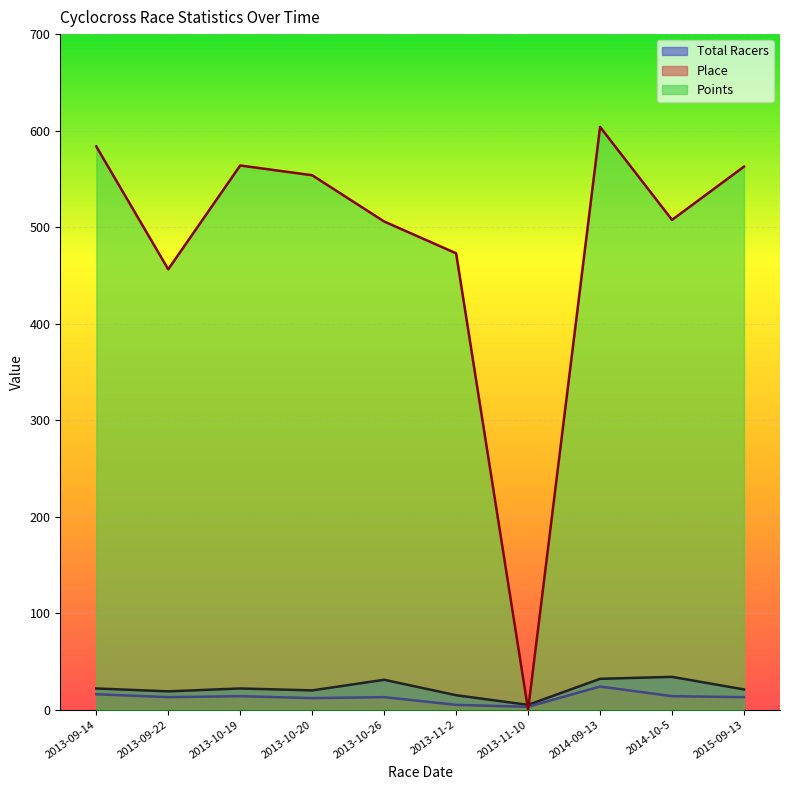

How many lines are shown in the chart?

3